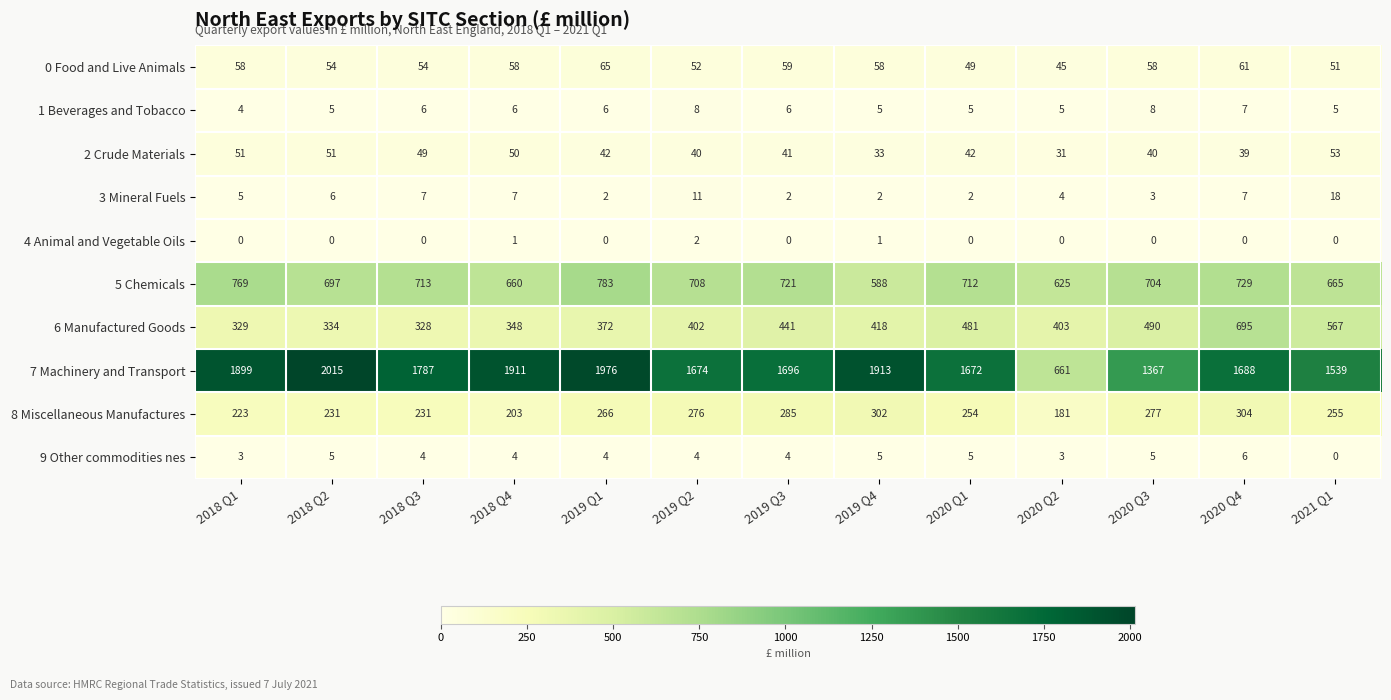

List the labels in order of 5 Chemicals value, largest first.

2019 Q1, 2018 Q1, 2020 Q4, 2019 Q3, 2018 Q3, 2020 Q1, 2019 Q2, 2020 Q3, 2018 Q2, 2021 Q1, 2018 Q4, 2020 Q2, 2019 Q4